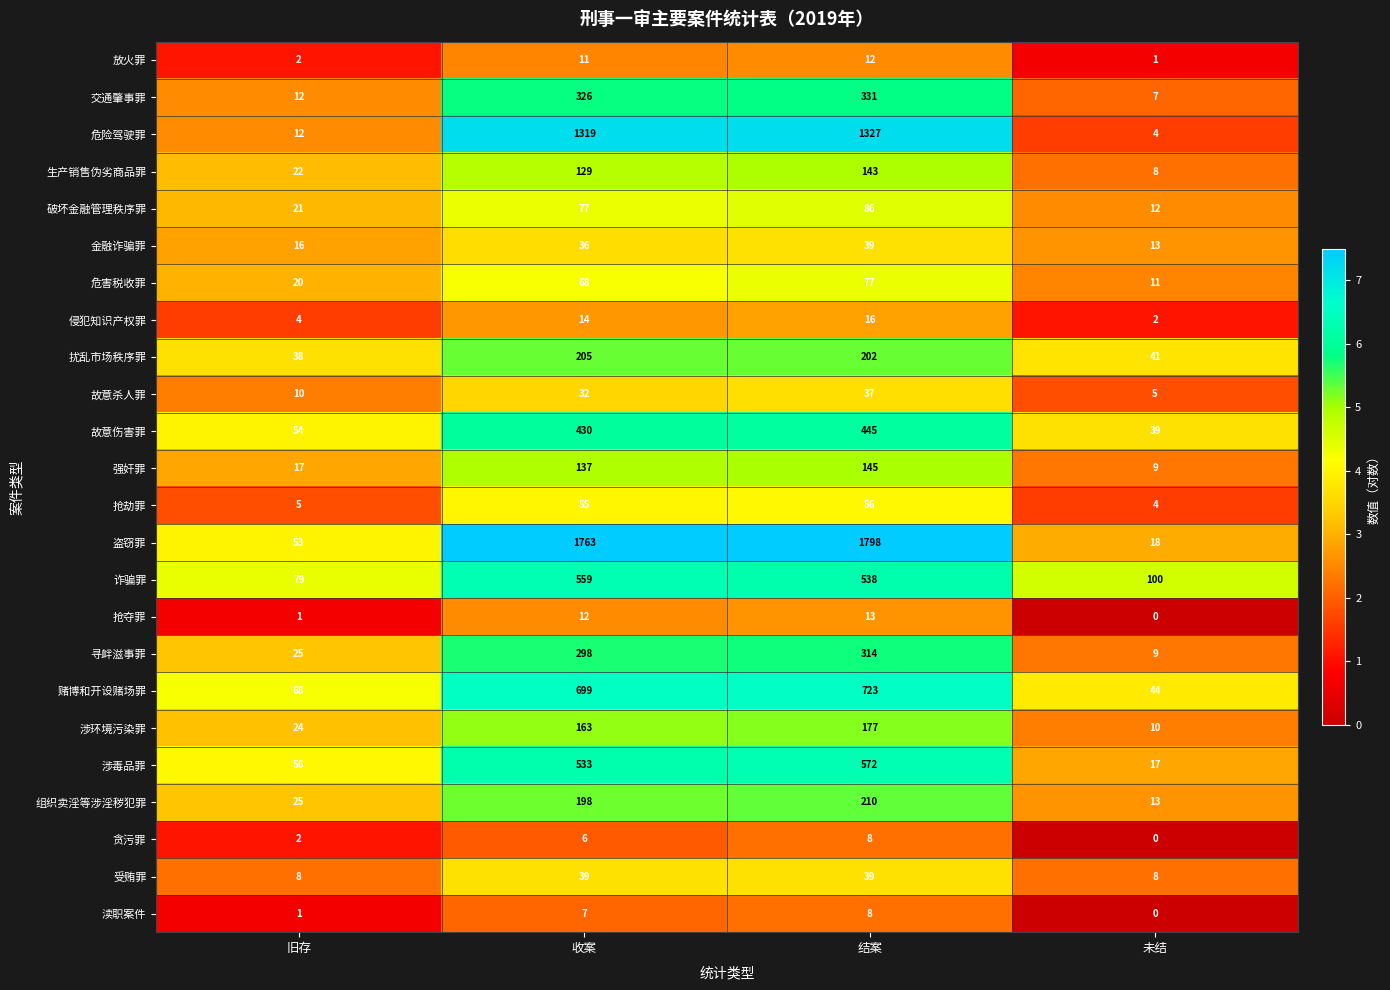

Is it true that 交通肇事罪 equals 116 at 收案?

False